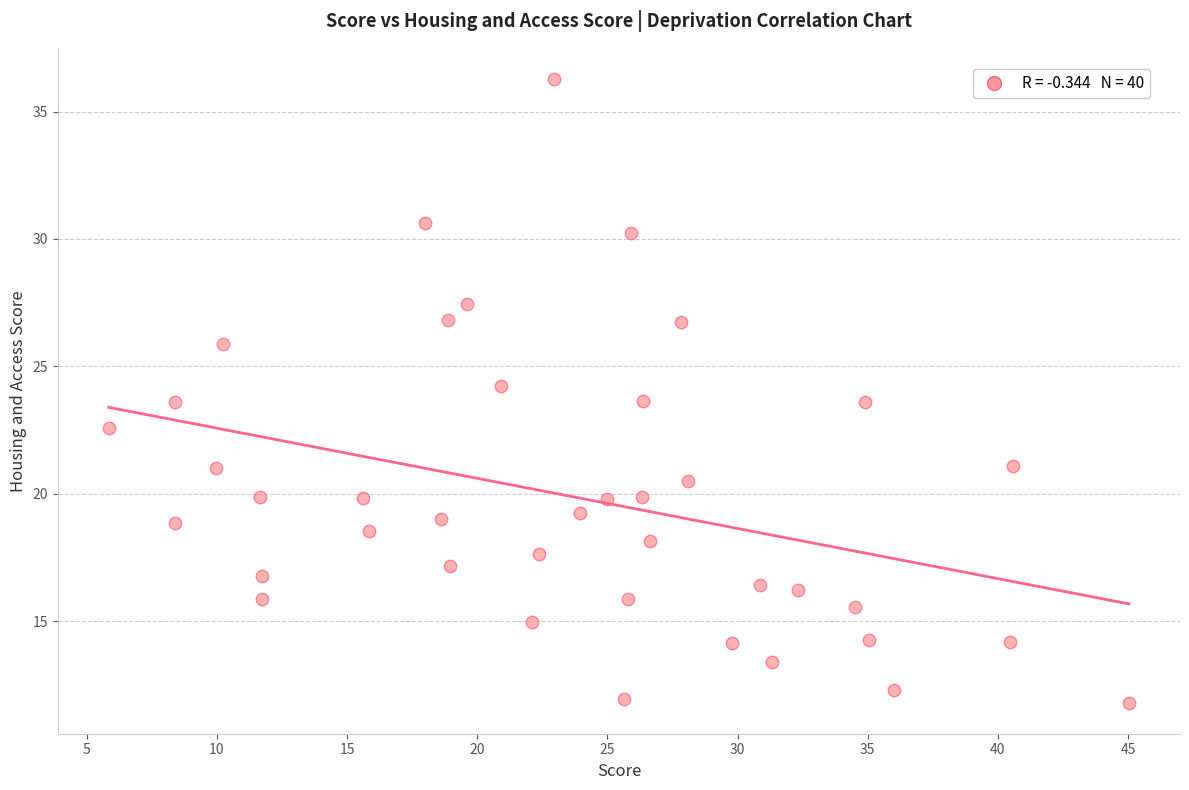

What is the range of Y values (max minus min)?

24.5